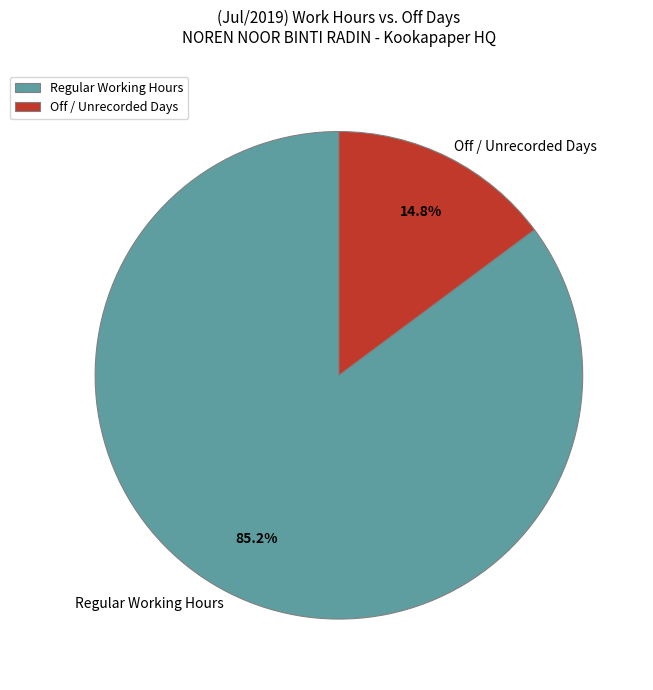

How many segments does this pie chart have?

2